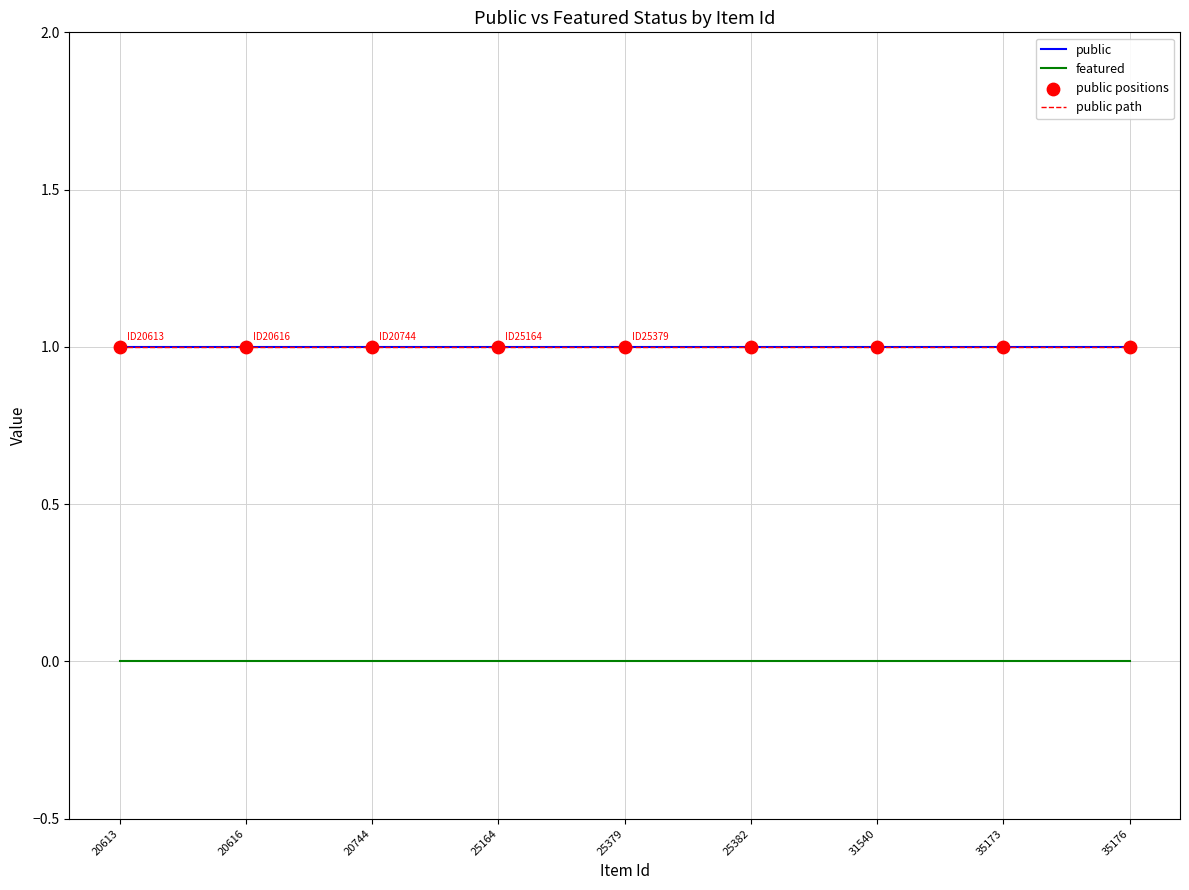

Is the value of public at 31540 greater than the value of featured at 35174?

Yes